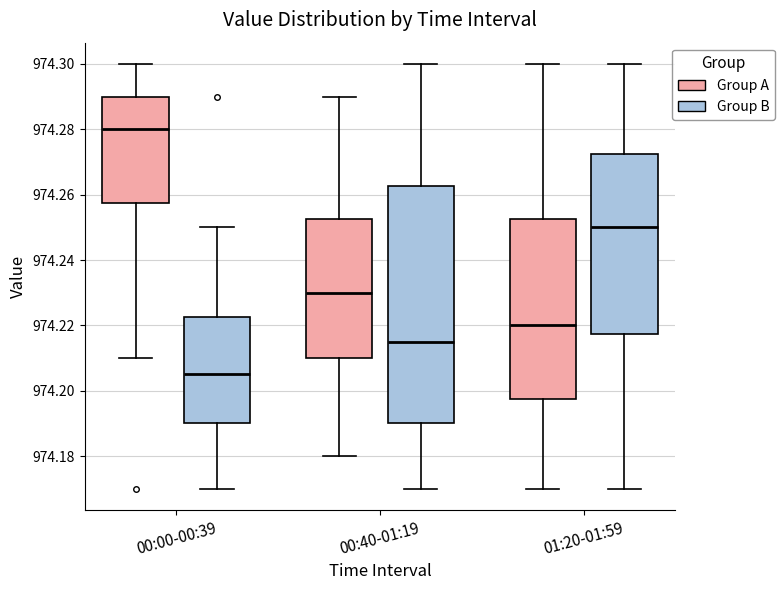

Reading left to right, transcribe this box plot: for each box, give where its median line is, the range the box spans, and where its two whiskers end, as read against the y-axis. The values are not printed on the chart, so give them approximately, as read against the axis.

00:00-00:39 (Group A): median 974.280, box 974.258 to 974.290, whiskers 974.210 to 974.300
00:00-00:39 (Group B): median 974.206, box 974.190 to 974.222, whiskers 974.170 to 974.250
00:40-01:19 (Group A): median 974.230, box 974.210 to 974.252, whiskers 974.180 to 974.290
00:40-01:19 (Group B): median 974.216, box 974.190 to 974.262, whiskers 974.170 to 974.300
01:20-01:59 (Group A): median 974.220, box 974.198 to 974.252, whiskers 974.170 to 974.300
01:20-01:59 (Group B): median 974.250, box 974.218 to 974.272, whiskers 974.170 to 974.300